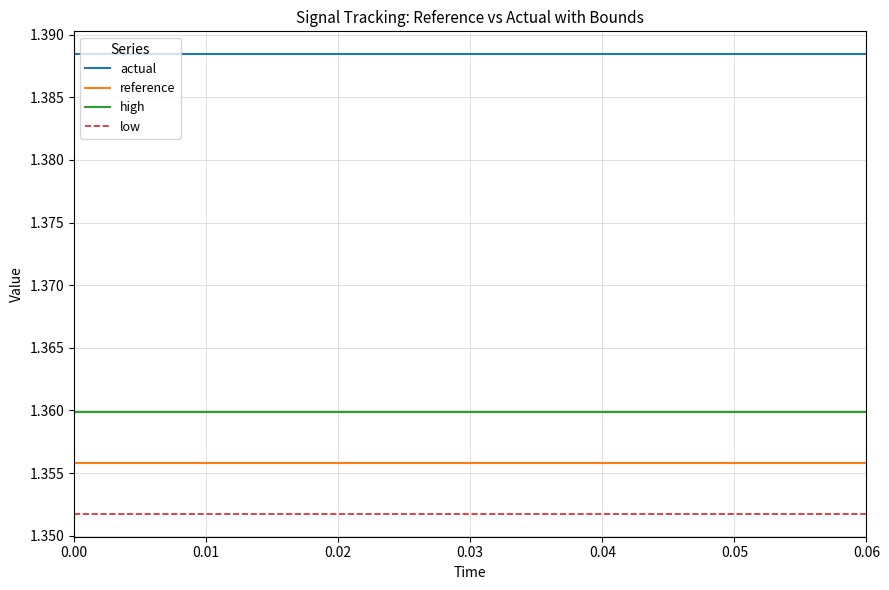

Which series has the largest total across all categories?

actual